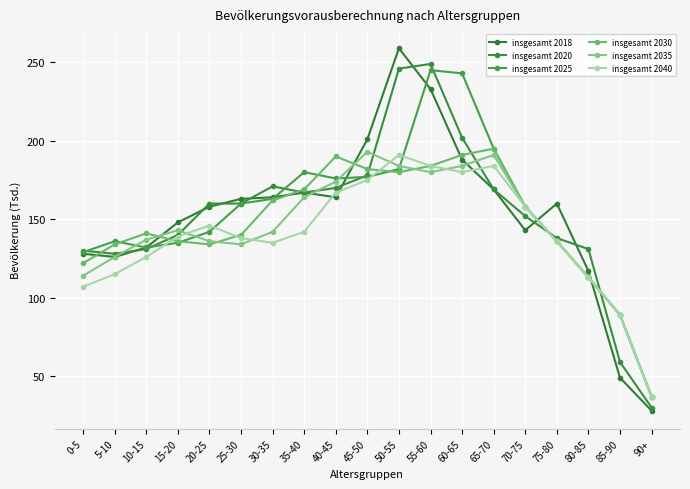

What is the label of the 3rd point from the left?

10-15